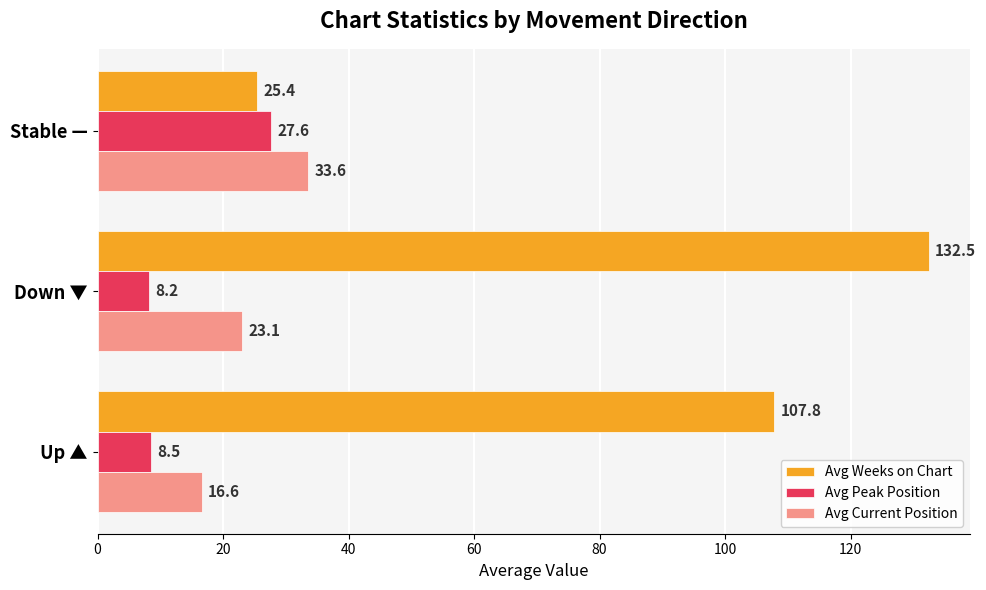

How many data points in Avg Weeks on Chart are less than 107?

1